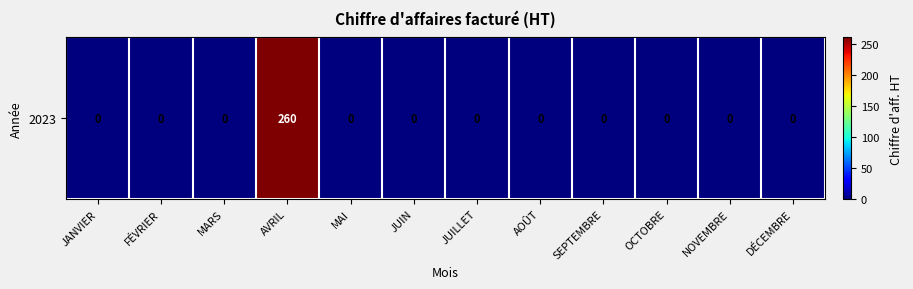

How many series are shown in this chart?

1